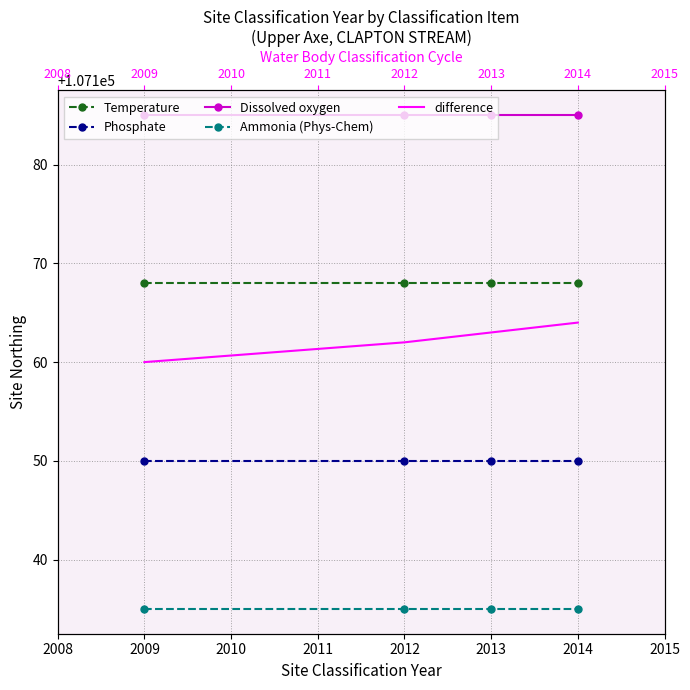

Is it true that Ammonia (Phys-Chem) equals 107135 at 2013?

True